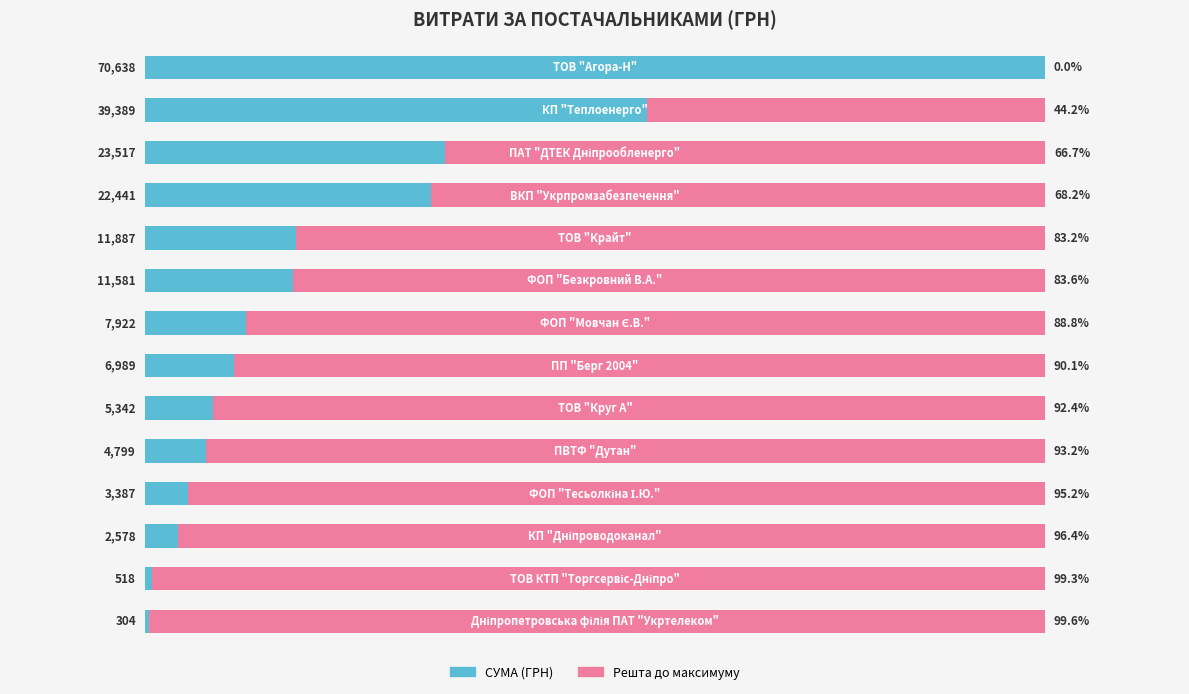

Reading left to right, list all the values displayed in this chart.

СУМА (ГРН): 0=70637.6	1=39389.0	2=23517.0	3=22441.2	4=11887.2	5=11580.5	6=7922.3	7=6988.9	8=5342.2	9=4798.5	10=3387.1	11=2578.0	12=517.5	13=304.0
Решта: 0=0.0	1=31248.6	2=47120.6	3=48196.4	4=58750.4	5=59057.1	6=62715.2	7=63648.7	8=65295.3	9=65839.1	10=67250.5	11=68059.6	12=70120.1	13=70333.6